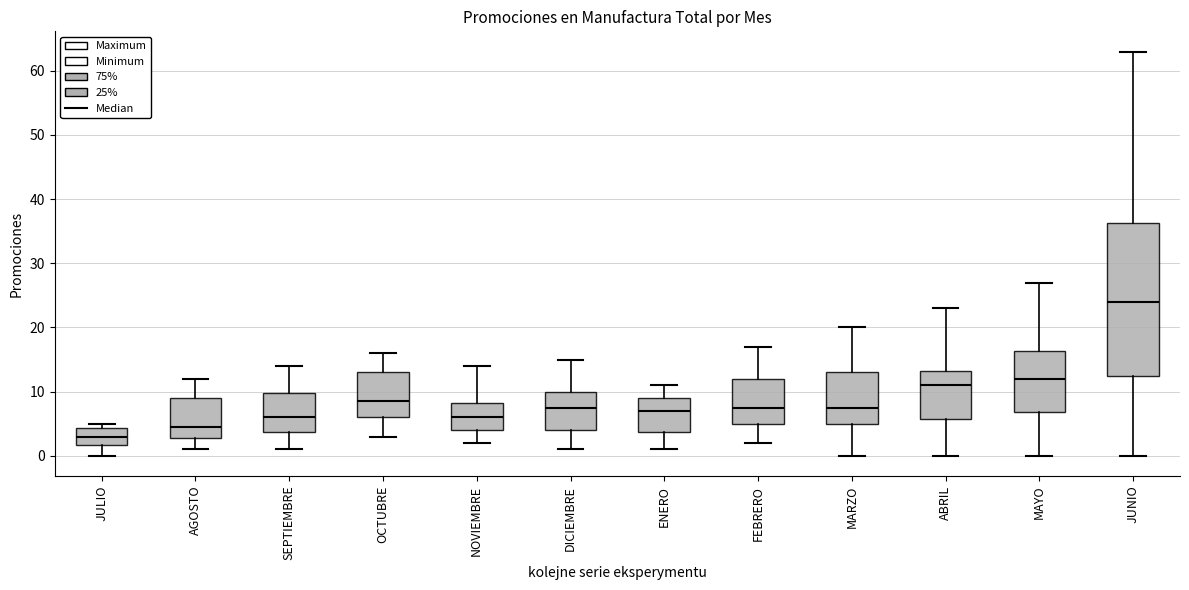

Reading left to right, transcribe this box plot: for each box, give where its median line is, the range the box spans, and where its two whiskers end, as read against the y-axis. The values are not printed on the chart, so give them approximately, as read against the axis.

JULIO: median 3, box 2 to 4, whiskers 0 to 5
AGOSTO: median 5, box 3 to 9, whiskers 1 to 12
SEPTIEMBRE: median 6, box 4 to 10, whiskers 1 to 14
OCTUBRE: median 9, box 6 to 13, whiskers 3 to 16
NOVIEMBRE: median 6, box 4 to 8, whiskers 2 to 14
DICIEMBRE: median 8, box 4 to 10, whiskers 1 to 15
ENERO: median 7, box 4 to 9, whiskers 1 to 11
FEBRERO: median 8, box 5 to 12, whiskers 2 to 17
MARZO: median 8, box 5 to 13, whiskers 0 to 20
ABRIL: median 11, box 6 to 13, whiskers 0 to 23
MAYO: median 12, box 7 to 16, whiskers 0 to 27
JUNIO: median 24, box 13 to 36, whiskers 0 to 63